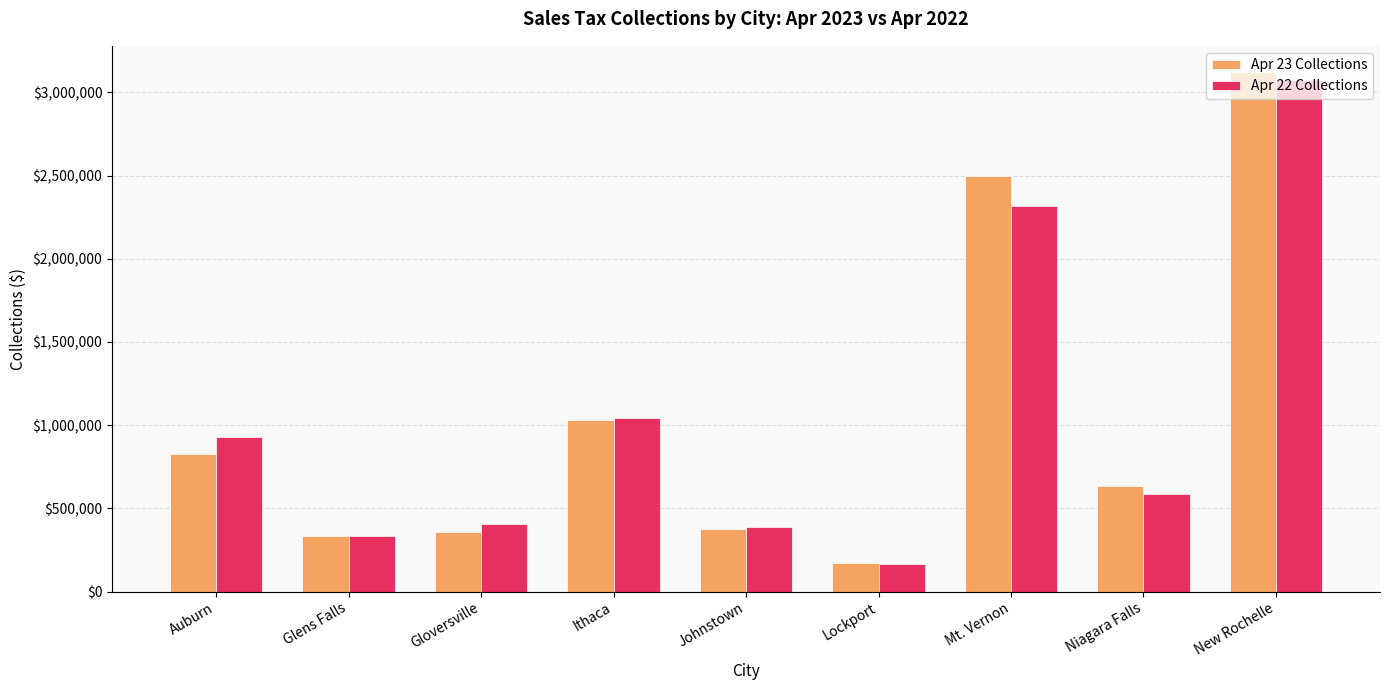

At which label does Apr 23 Collections reach its minimum?

Lockport